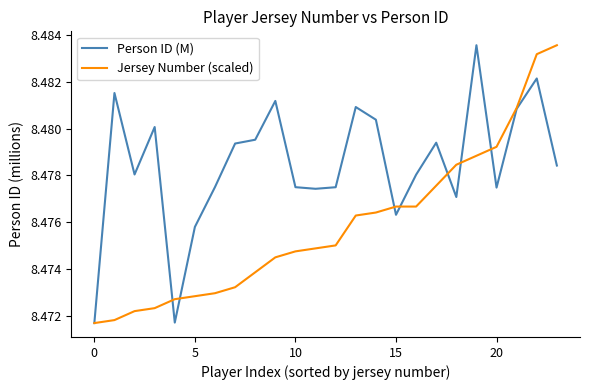

Rank the series by their average value, from highest to lowest.

Person ID (M), Jersey Number (scaled)